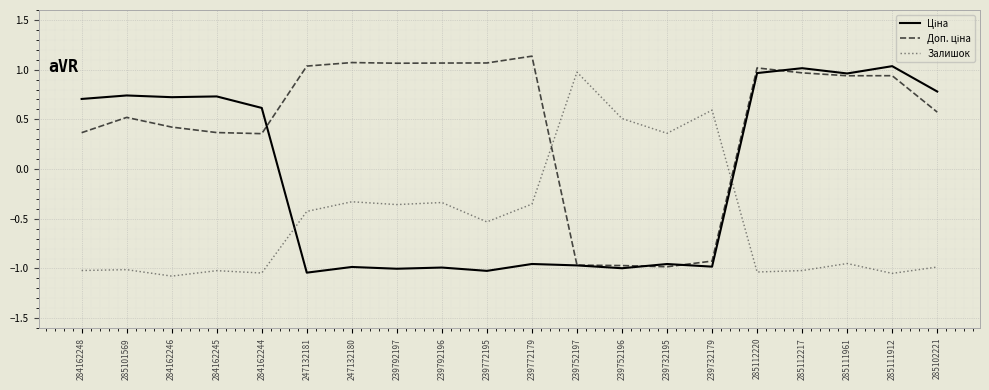

What is the minimum value shown in the chart?

-1.1